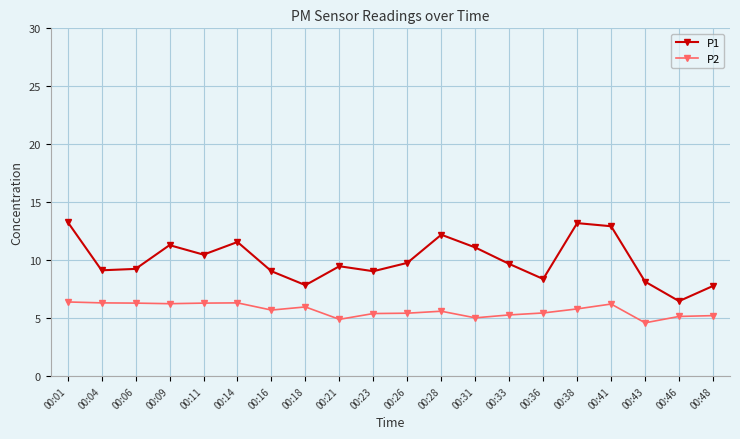

What is the minimum value shown in the chart?

4.6